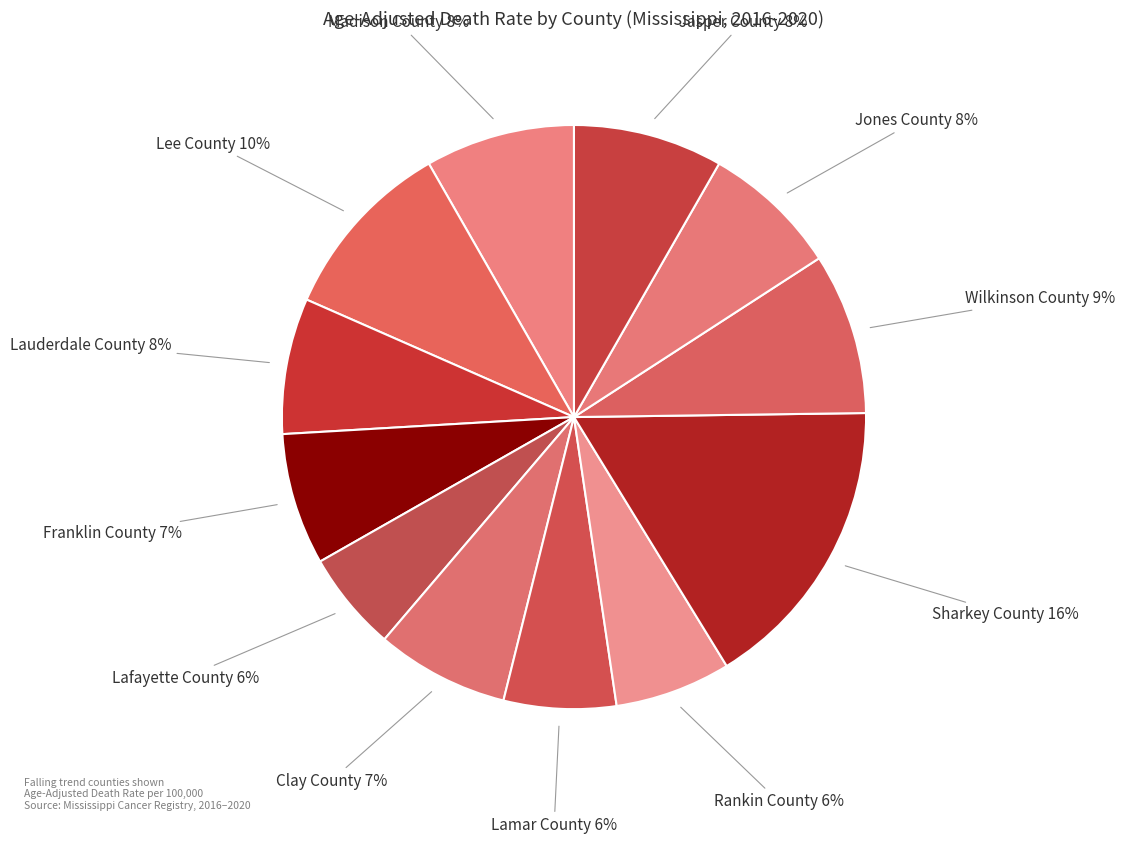

How many segments does this pie chart have?

12